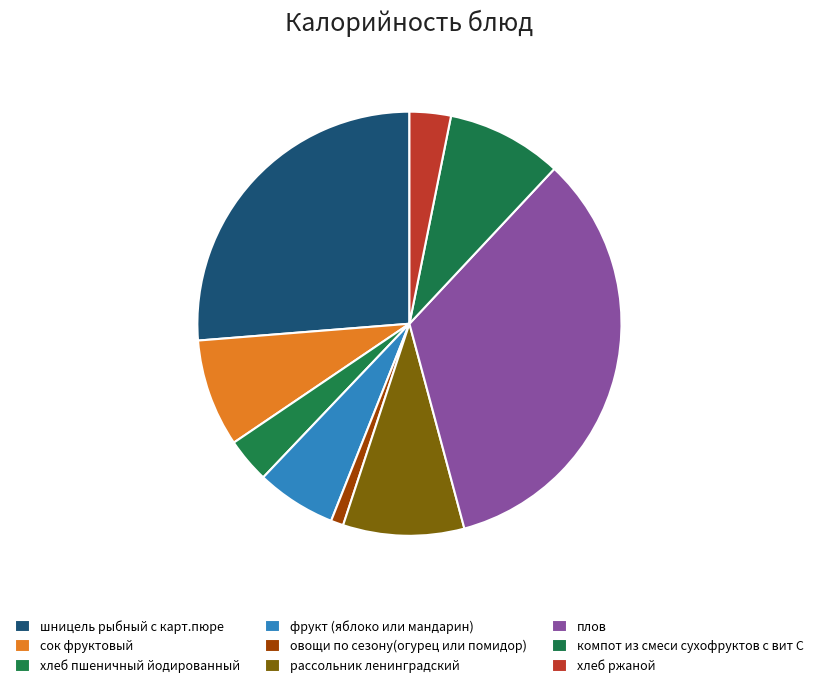

Does any single category account for the majority?

No